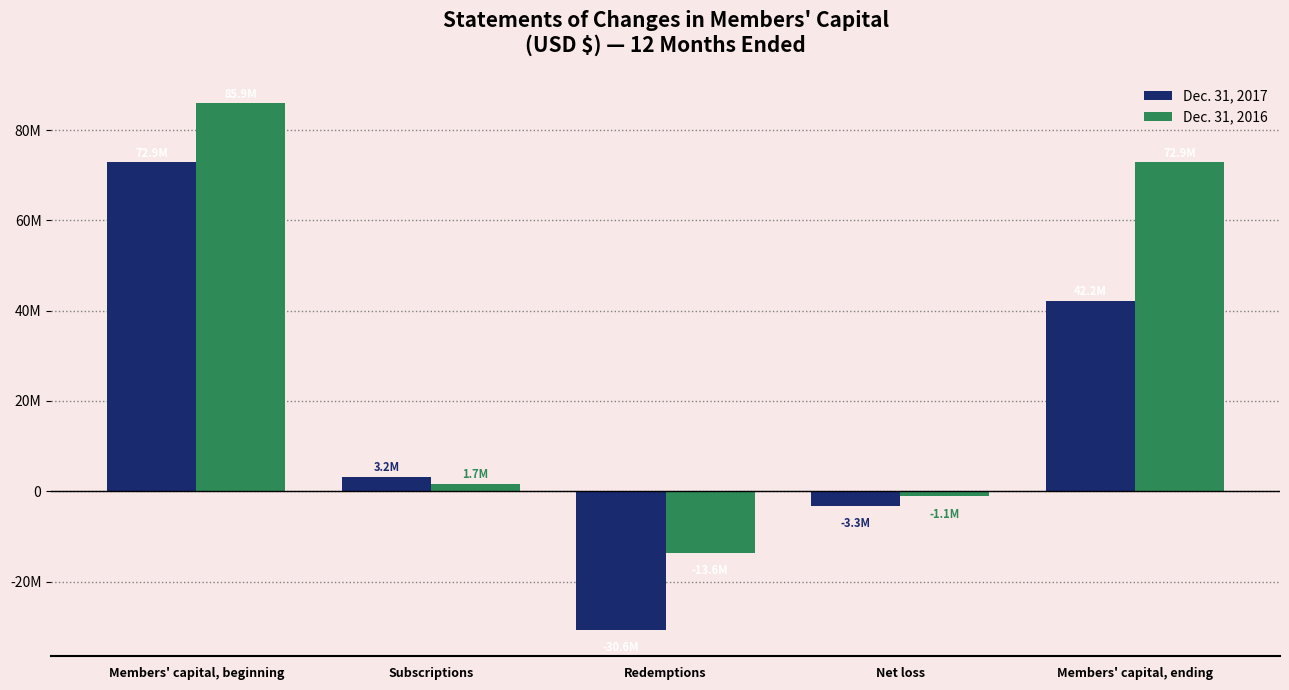

True or false: Dec. 31, 2016 has a value of -17729595 at Redemptions.

False